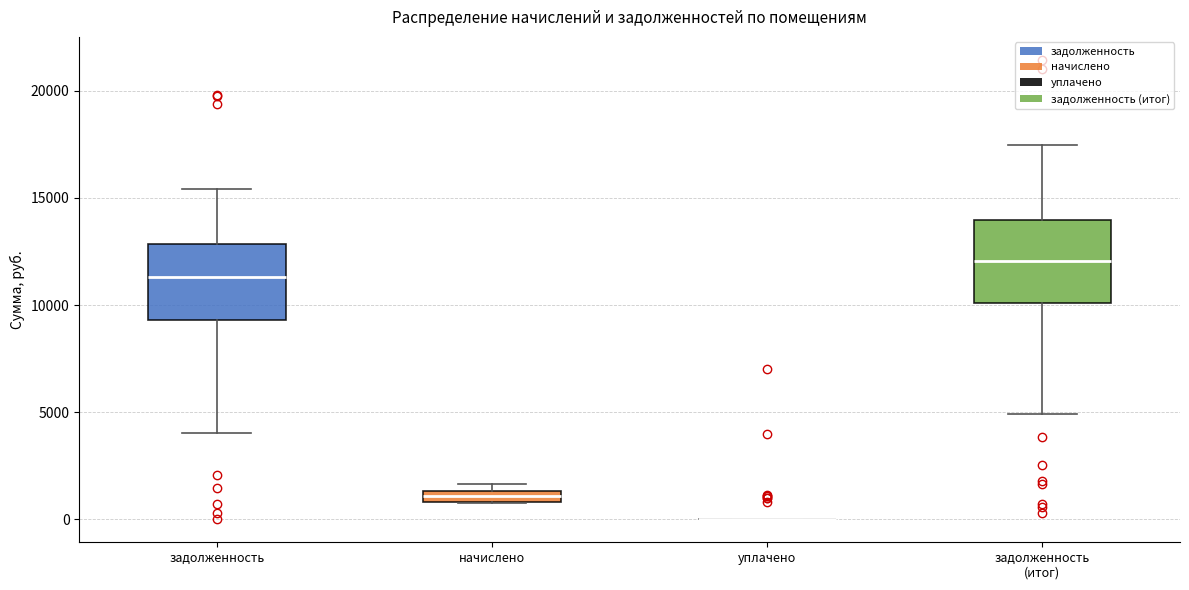

Where is the lower edge of the box for начислено on the y-axis? The values are not printed on the chart, so give them approximately, as read against the axis.

1000